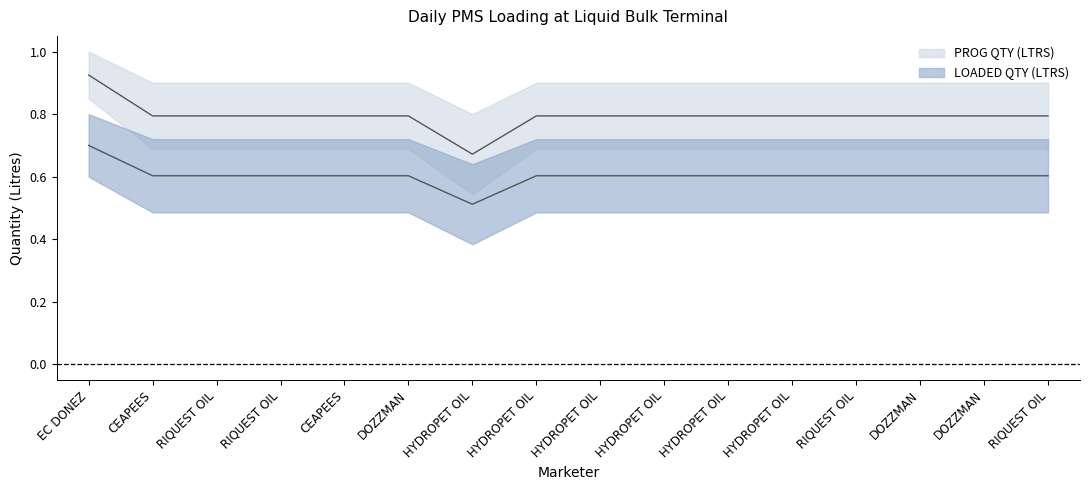

True or false: PROG QTY (LTRS) has more than 1 points higher than both neighbors.

False